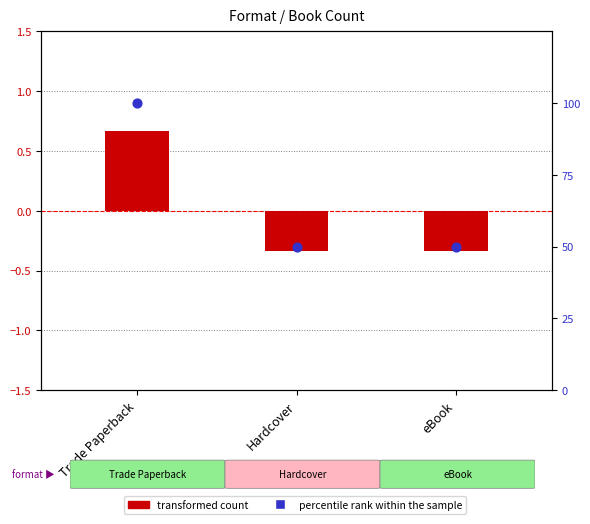

Which series has the widest spread of Y values?

percentile rank within the sample